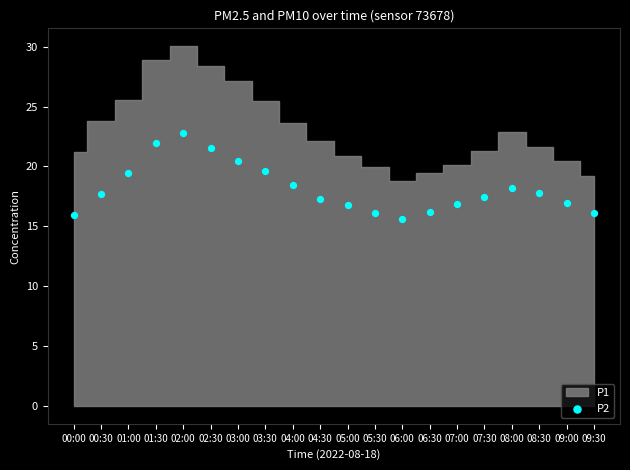

How many data points are displayed?

20